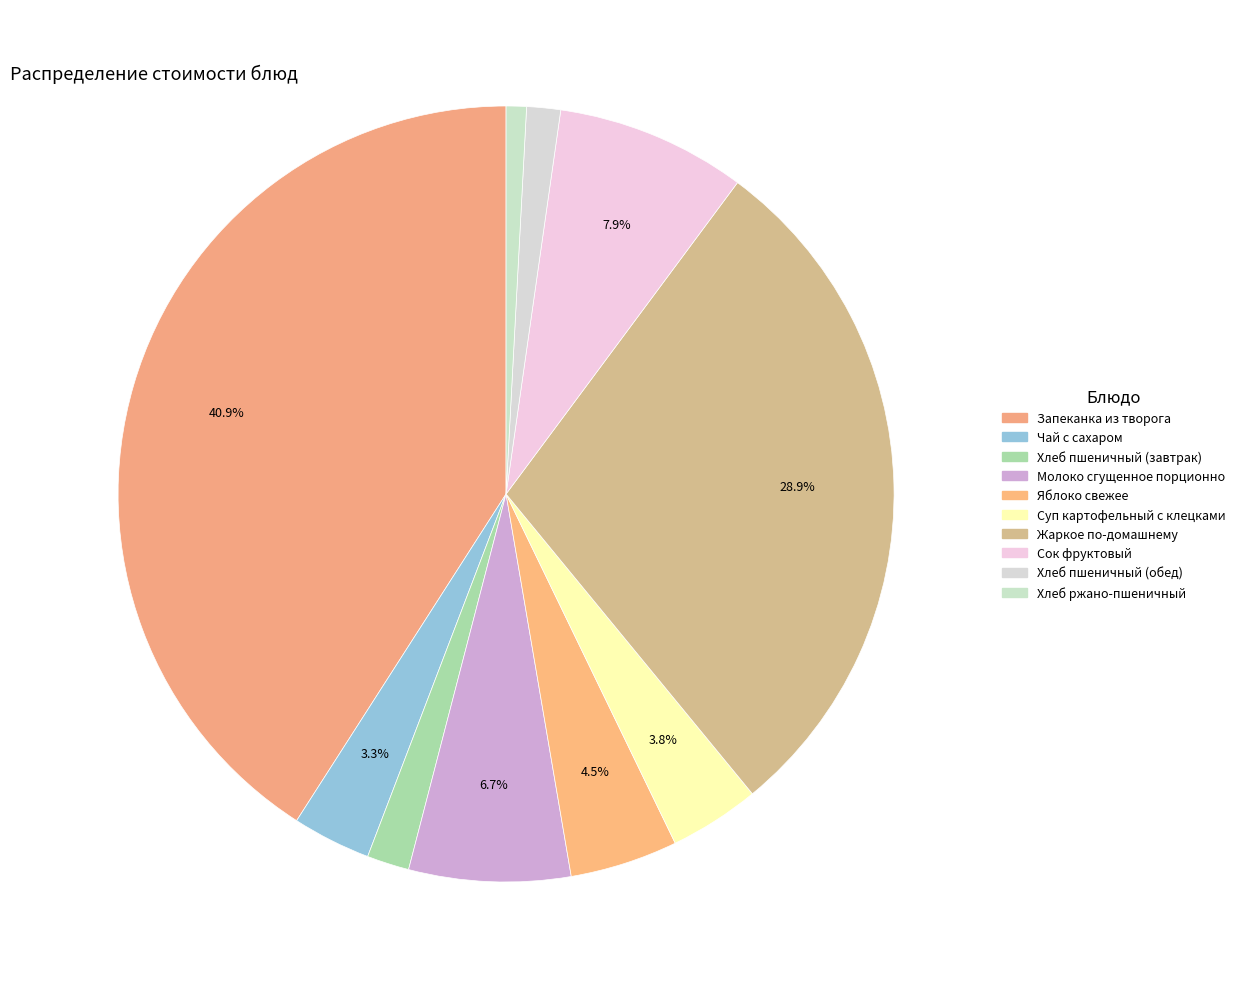

Between Суп картофельный с клецками and Чай с сахаром, which is larger?

Суп картофельный с клецками